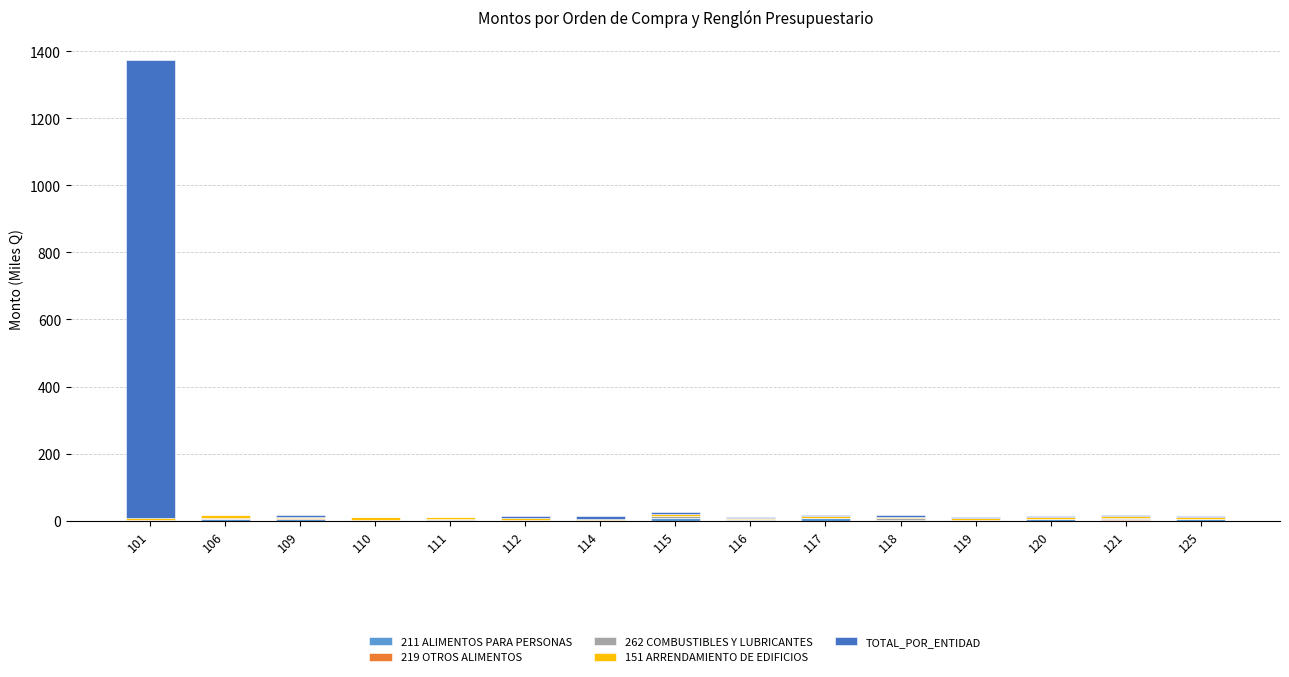

At which category is the sum across all series the highest?

101